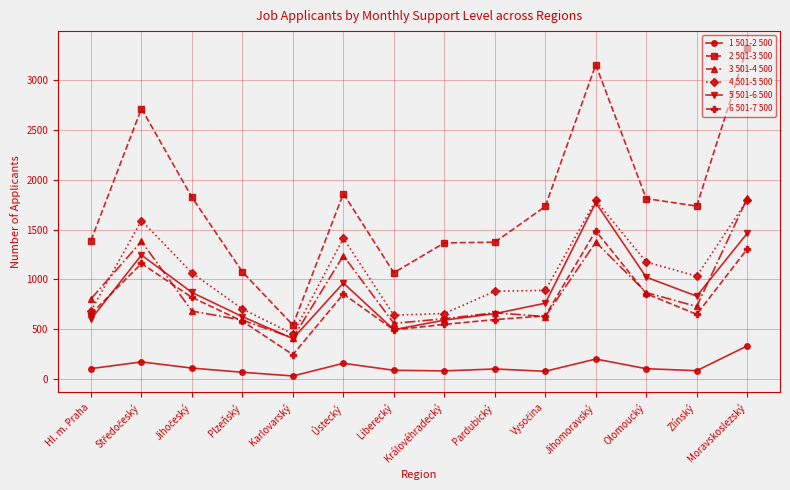

Is this an area chart (filled region under the line)?

No